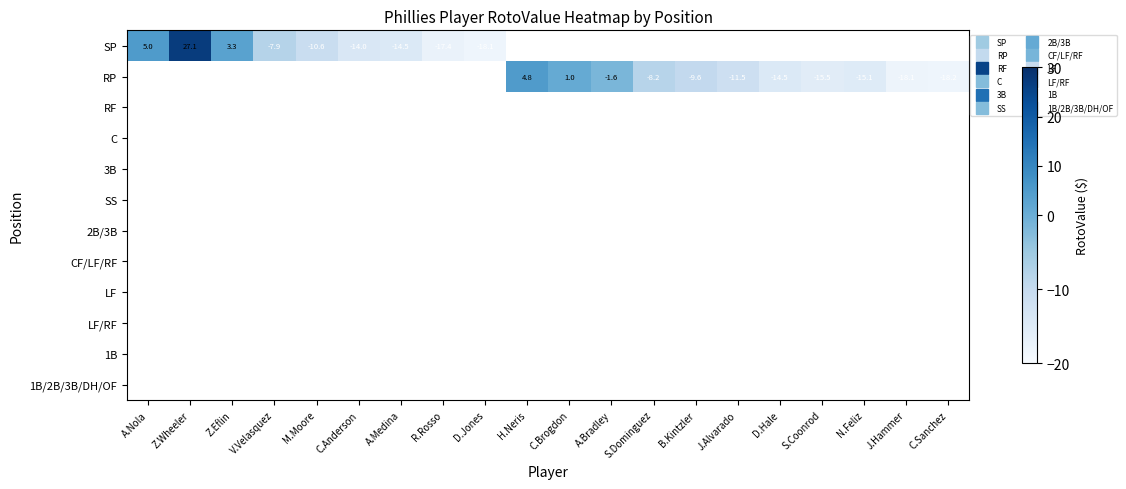

List the series in order of their overall mean, lowest first.

SP, RP, RF, C, 3B, SS, 2B/3B, CF/LF/RF, LF, LF/RF, 1B, 1B/2B/3B/DH/OF